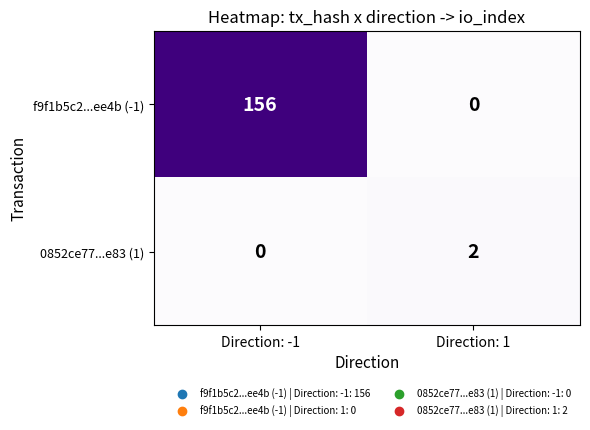

Which series has the largest total across all categories?

f9f1b5c2...ee4b (-1)